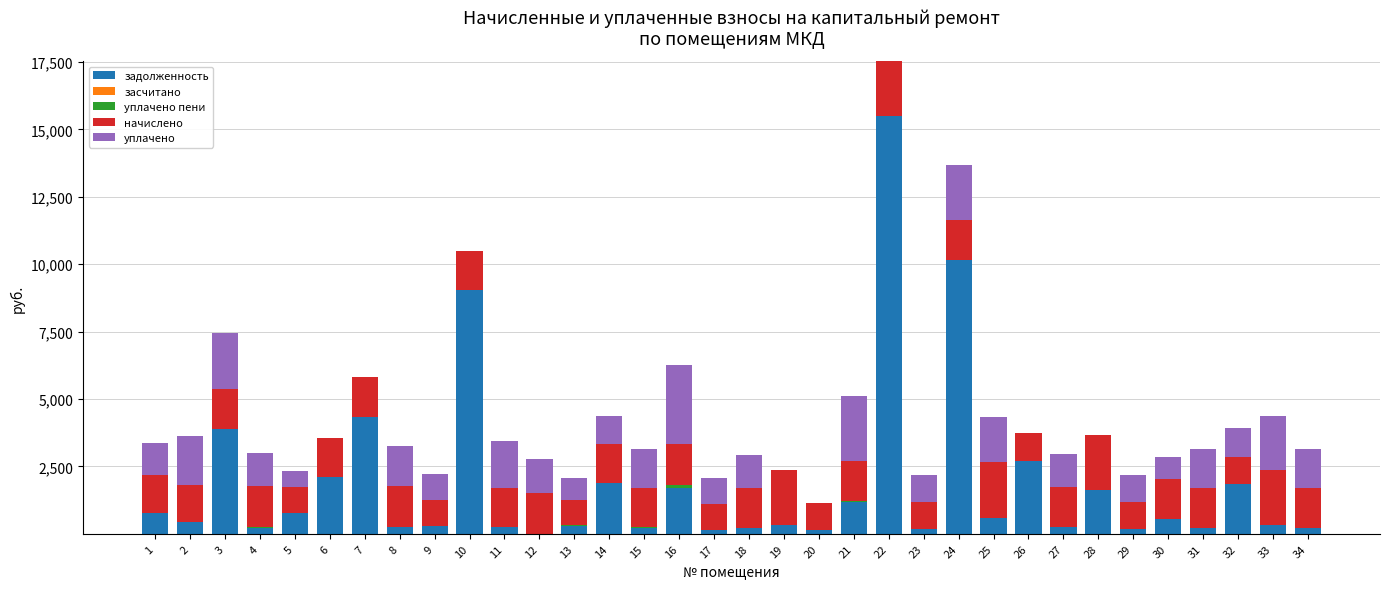

What is the maximum value for задолженность?

15485.0